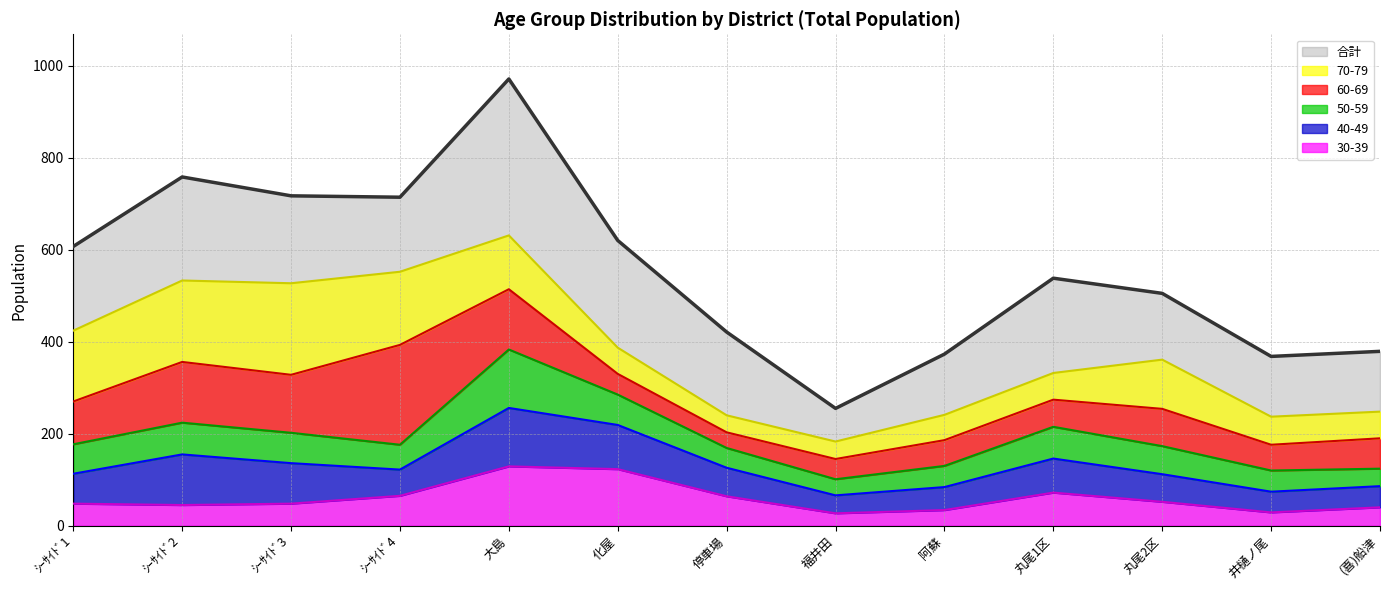

Reading left to right, extract all data points from this chart.

ｼｰｻｲﾄﾞ1=607	ｼｰｻｲﾄﾞ2=758	ｼｰｻｲﾄﾞ3=717	ｼｰｻｲﾄﾞ4=714	大島=971	化屋=620	停車場=421	福井田=255	阿蘇=373	丸尾1区=538	丸尾2区=505	井樋ノ尾=368	(喜)船津=379